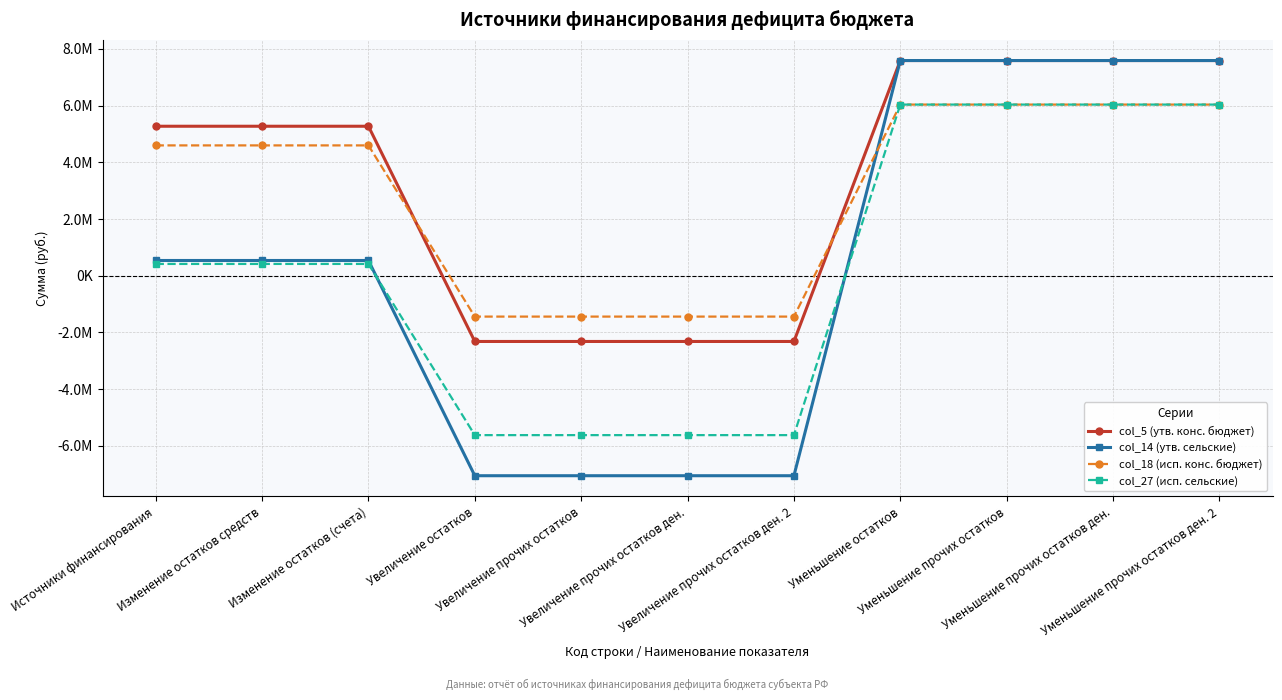

What are all the series names shown in the legend?

col_5 (утв. конс. бюджет), col_14 (утв. сельские), col_18 (исп. конс. бюджет), col_27 (исп. сельские)